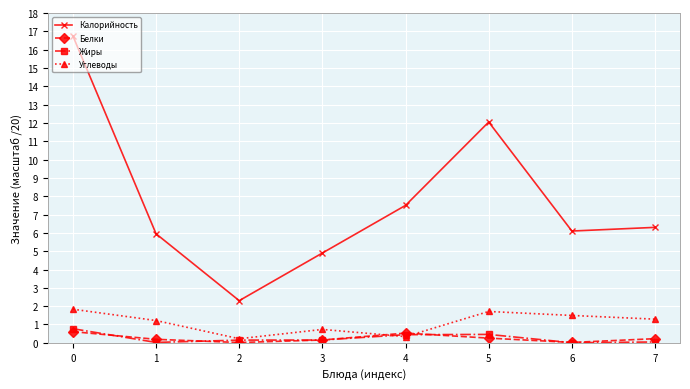

True or false: Белки and Углеводы intersect in this chart.

True